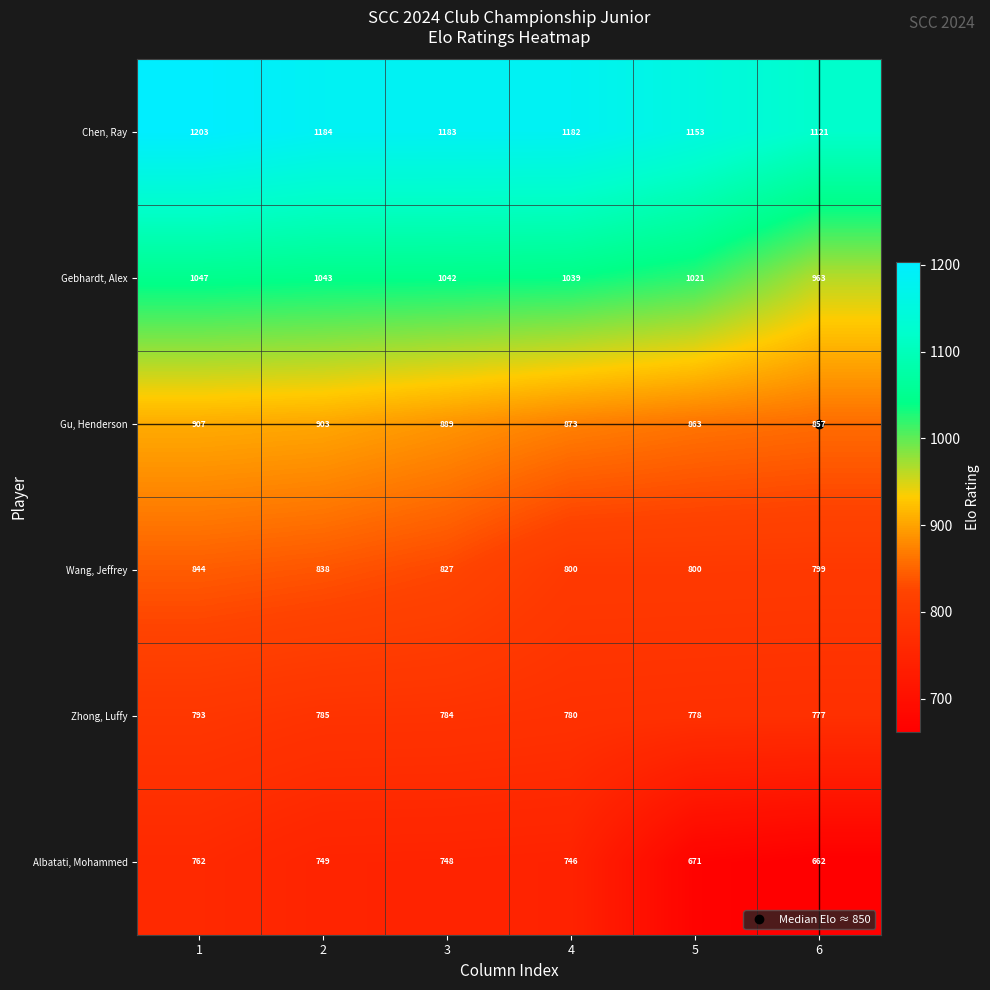

Which series has the largest range (max minus min)?

Albatati, Mohammed